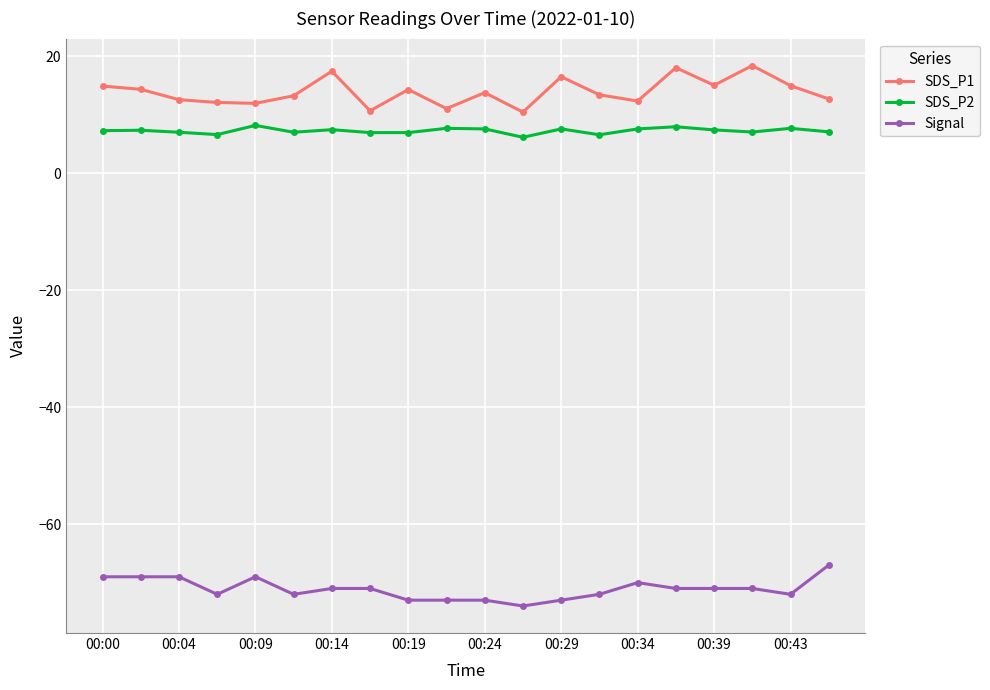

How many data points does each series have?

20